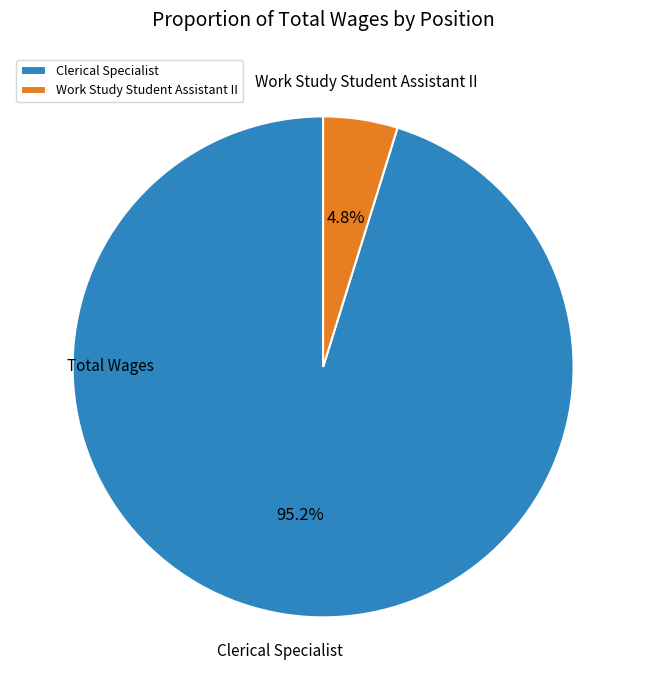

Combined, what portion of the pie is Clerical Specialist and Work Study Student Assistant II?

100.0%